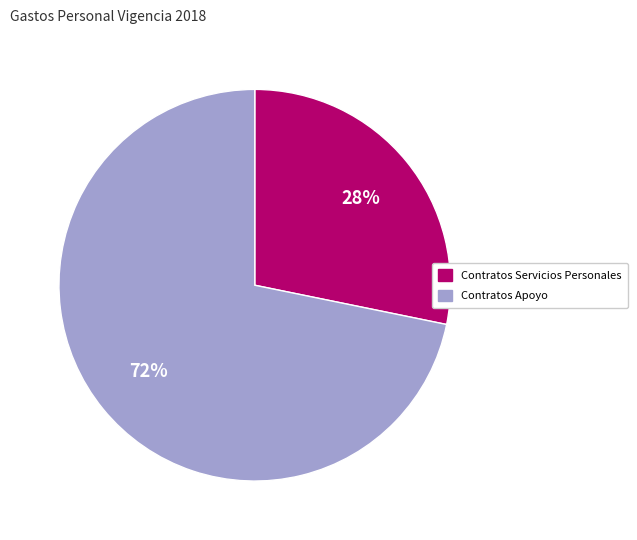

Is there any slice that represents more than half of the pie?

Yes